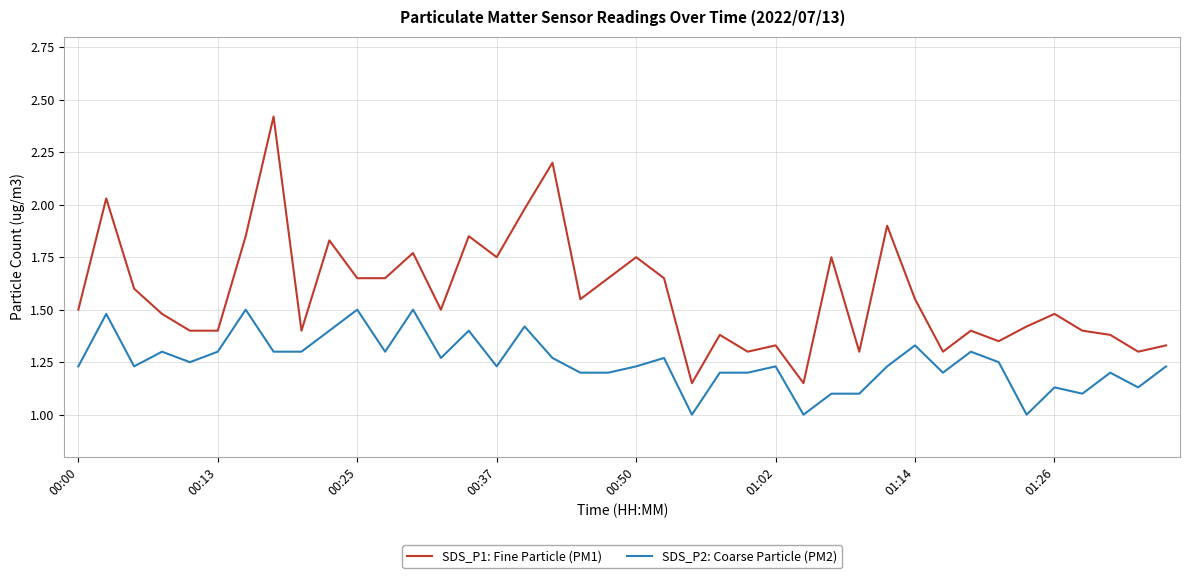

What is the difference between the maximum and minimum values in the SDS_P2: Coarse Particle (PM2) series?

0.5